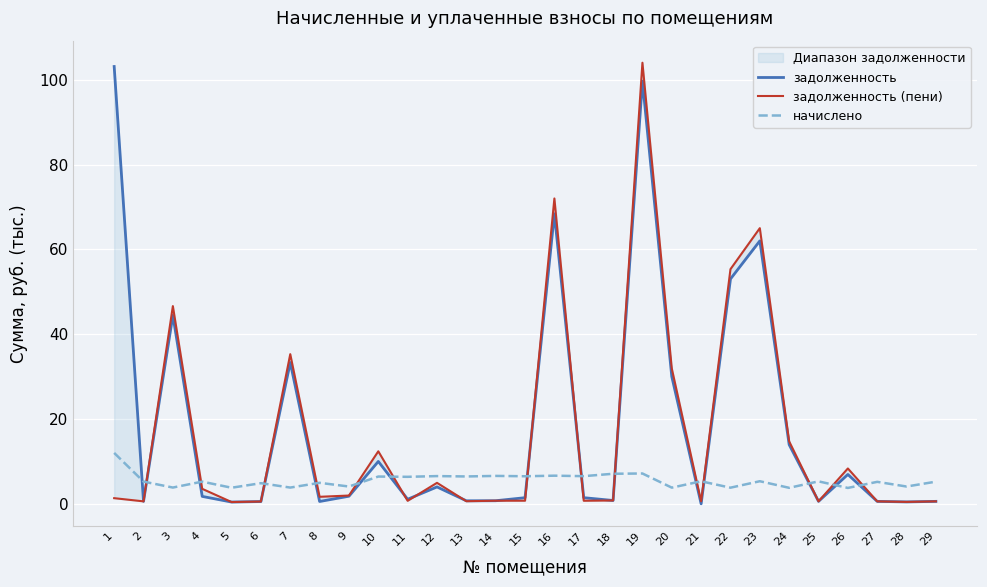

What is the spread (max minus min) of values at 11?

5.7